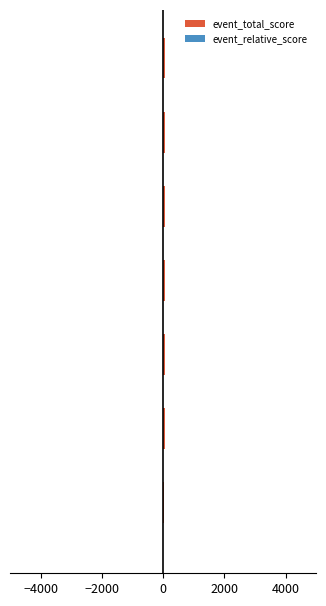

How many negative values does the event_relative_score series have?

3